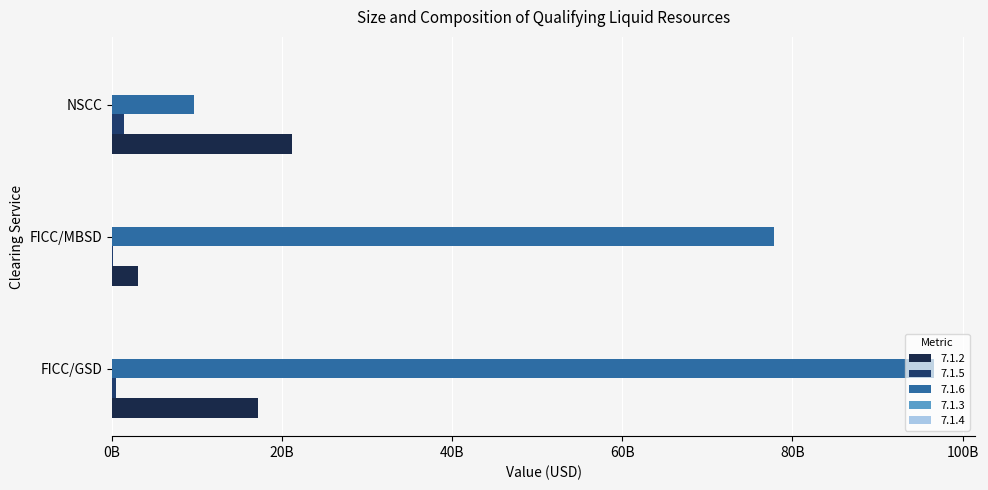

List the labels in order of 7.1.5 value, largest first.

NSCC, FICC/GSD, FICC/MBSD